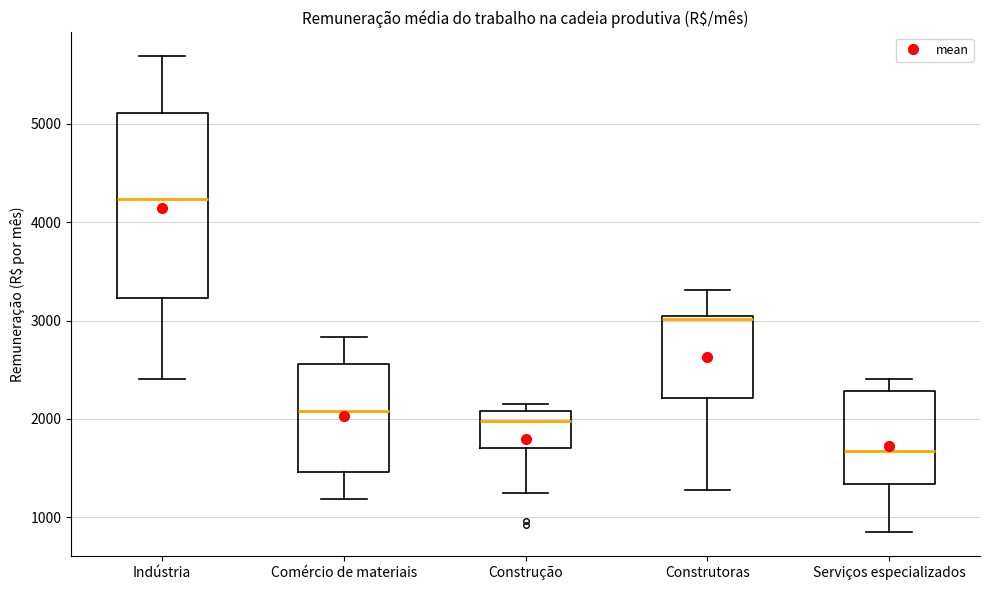

Comparing the boxes themselves (not the whiskers), which one is the tallest?

Indústria